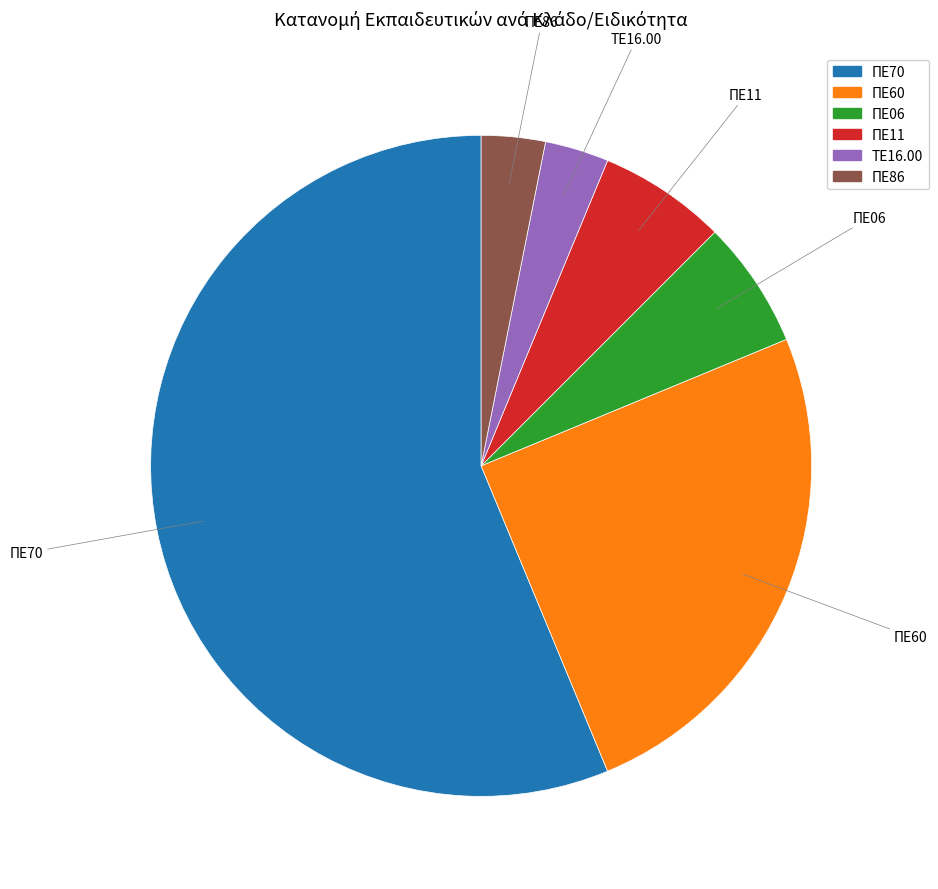

Which slice represents more than half of the pie?

ΠΕ70